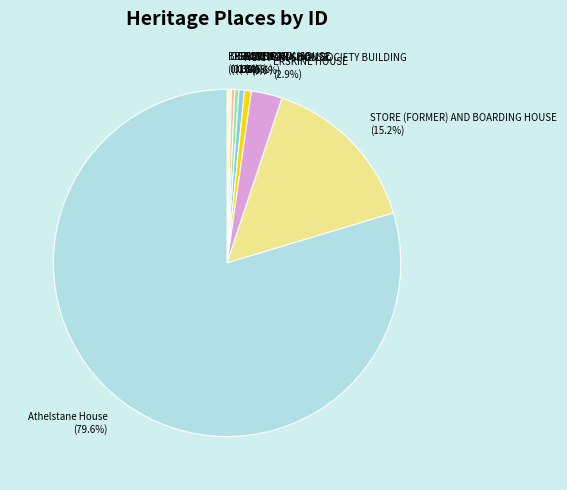

Approximately how many times larger is the value at GRACE PARK HOUSE compared to VICTORIA HOUSE?

0.6